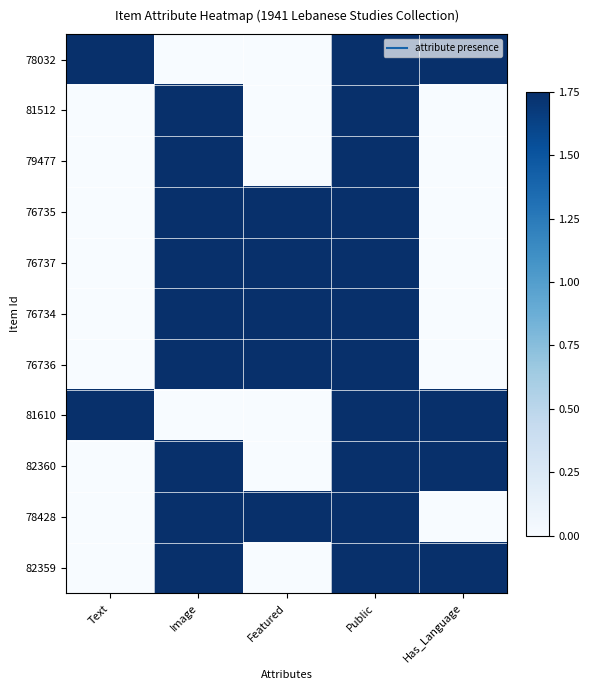

Reading left to right, transcribe all the data shown in this chart.

78032: Text=1.8	Image=0.0	Featured=0.0	Public=1.8	Has_Language=1.8
81512: Text=0.0	Image=1.8	Featured=0.0	Public=1.8	Has_Language=0.0
79477: Text=0.0	Image=1.8	Featured=0.0	Public=1.8	Has_Language=0.0
76735: Text=0.0	Image=1.8	Featured=1.8	Public=1.8	Has_Language=0.0
76737: Text=0.0	Image=1.8	Featured=1.8	Public=1.8	Has_Language=0.0
76734: Text=0.0	Image=1.8	Featured=1.8	Public=1.8	Has_Language=0.0
76736: Text=0.0	Image=1.8	Featured=1.8	Public=1.8	Has_Language=0.0
81610: Text=1.8	Image=0.0	Featured=0.0	Public=1.8	Has_Language=1.8
82360: Text=0.0	Image=1.8	Featured=0.0	Public=1.8	Has_Language=1.8
78428: Text=0.0	Image=1.8	Featured=1.8	Public=1.8	Has_Language=0.0
82359: Text=0.0	Image=1.8	Featured=0.0	Public=1.8	Has_Language=1.8